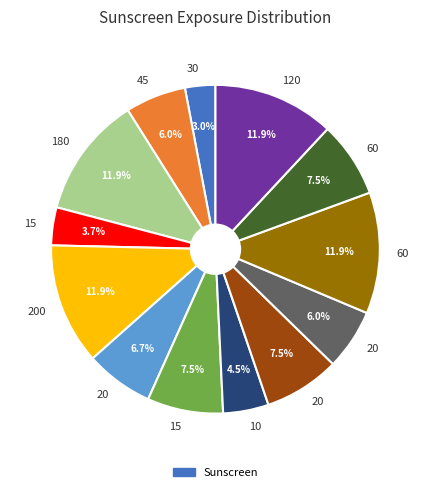

Does any single category account for the majority?

No